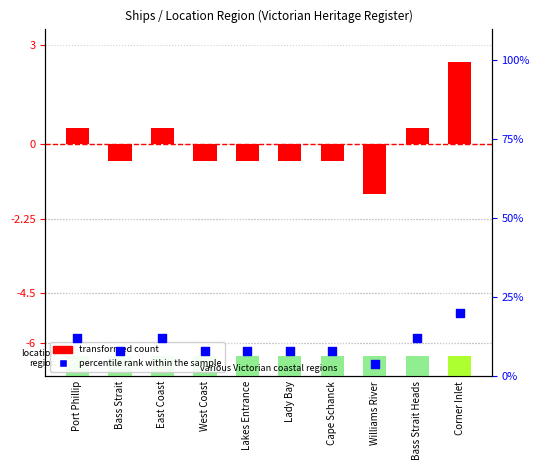

What are all the series names shown in the legend?

transformed count, percentile rank within the sample